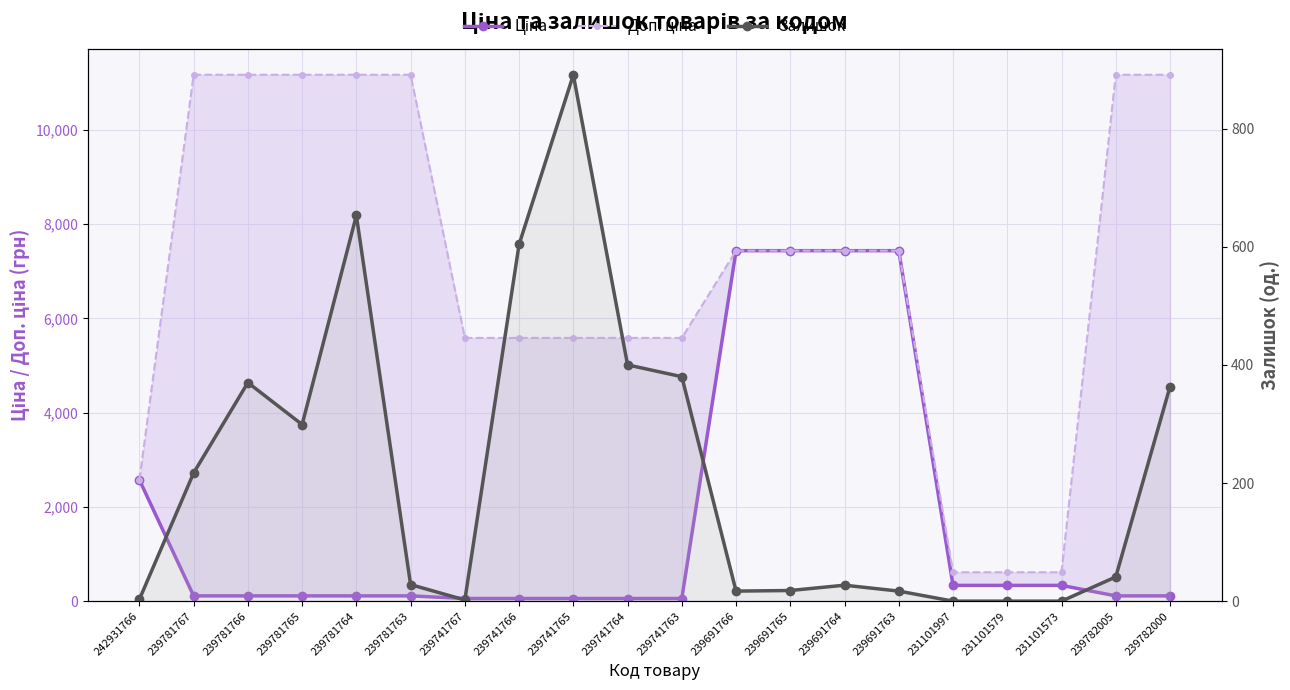

True or false: Залишок has more than 2 interior local peaks.

True